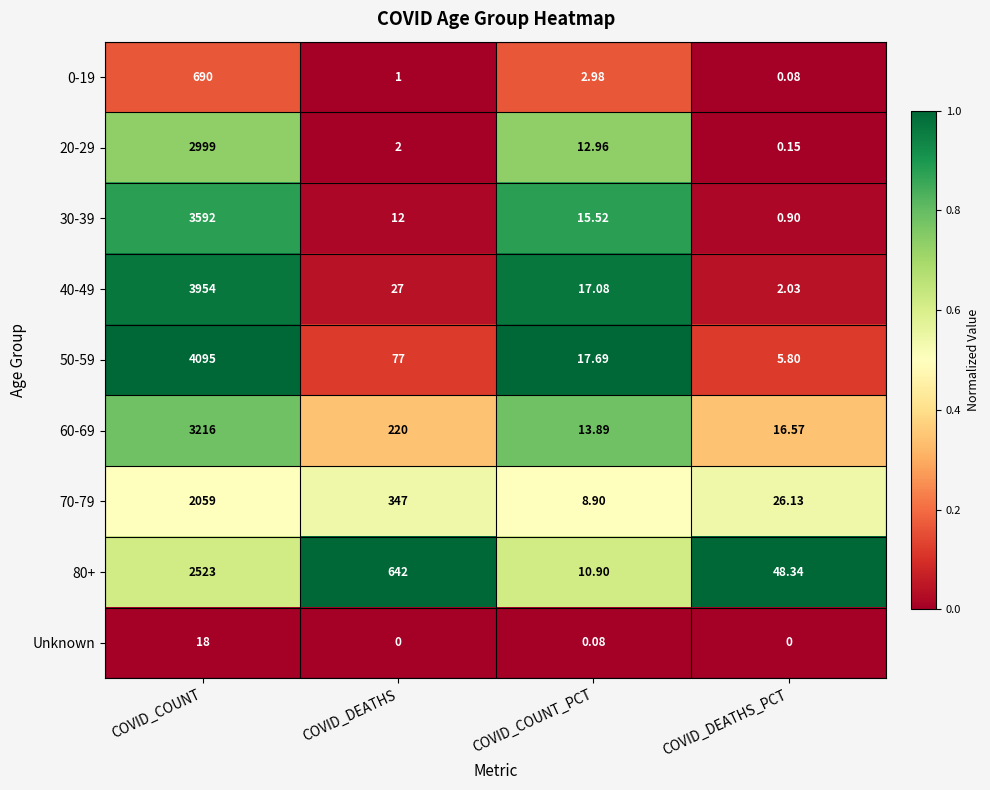

Which series has the largest total across all categories?

50-59